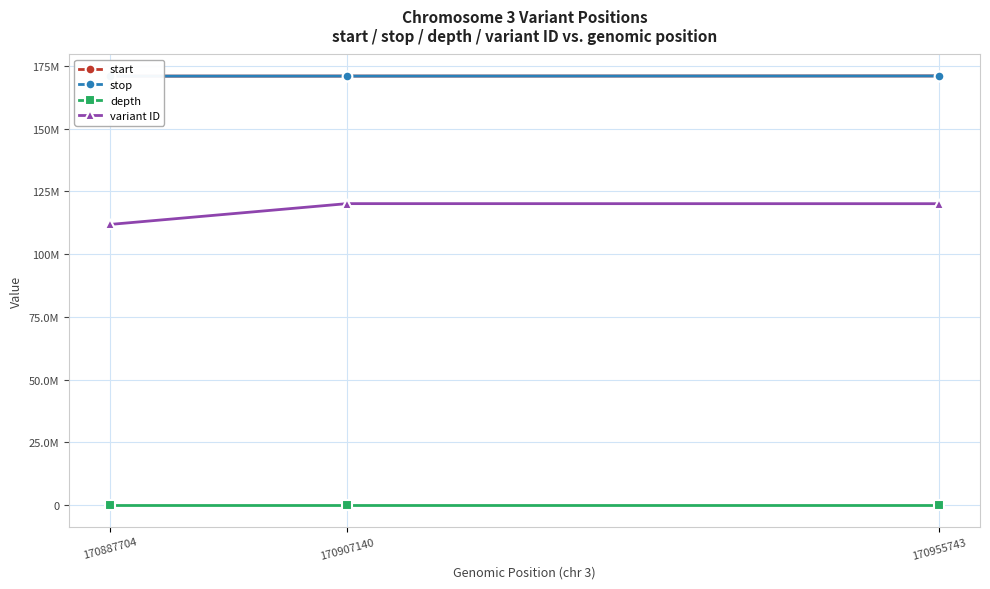

Is the value of variant ID at 170955743 greater than the value of start at 170887704?

No